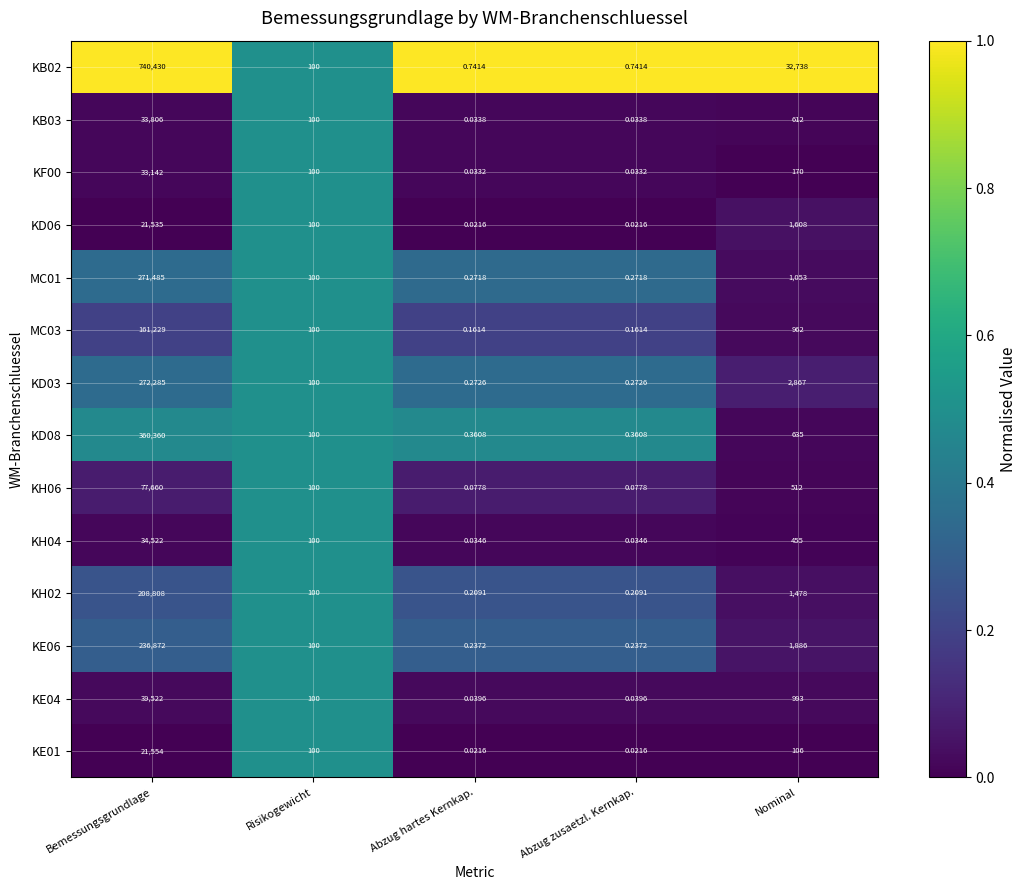

Between Bemessungsgrundlage and Abzug hartes Kernkap., which series saw the biggest shift?

KB02